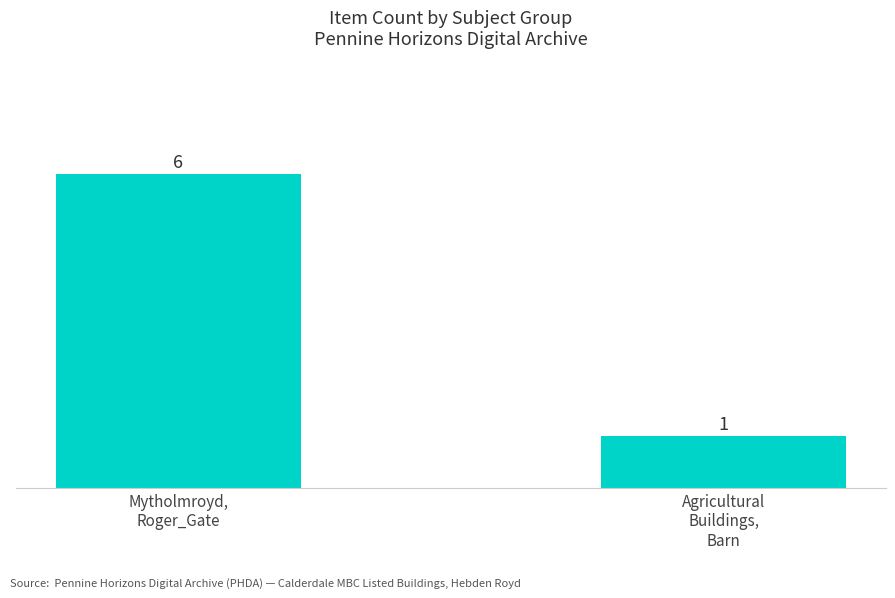

What is the sum of all values?

7